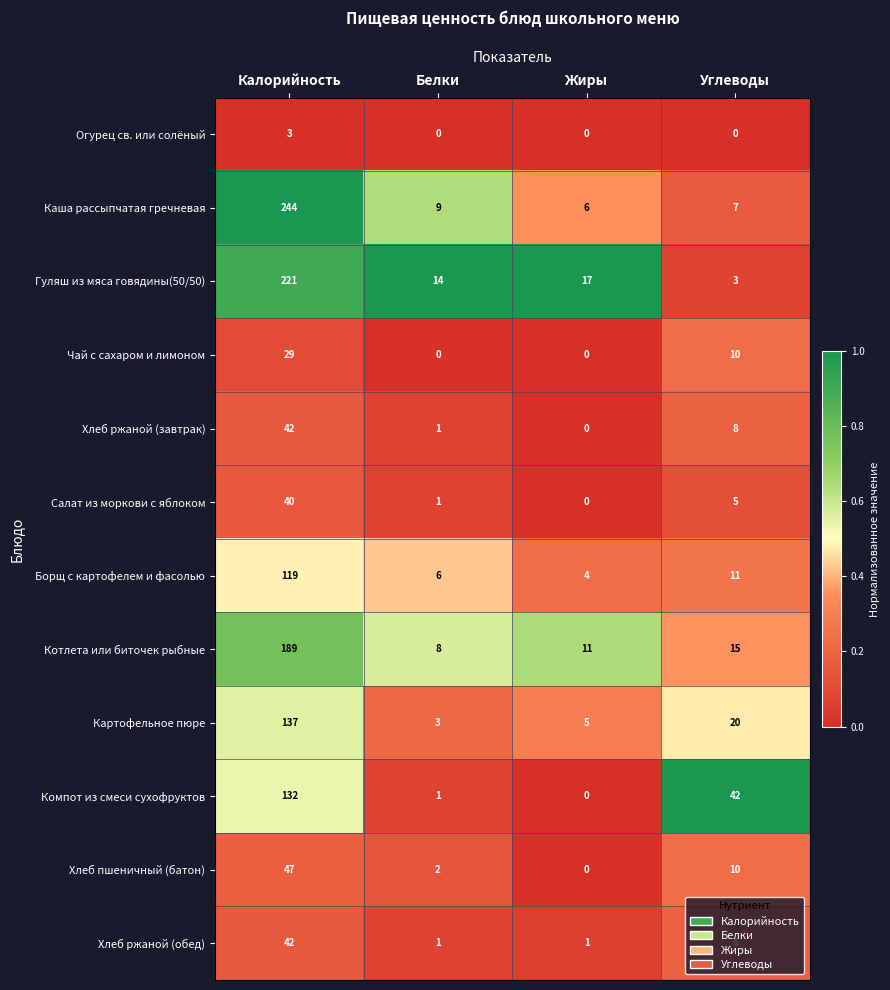

At which label does Хлеб ржаной (обед) first exceed 8?

Калорийность